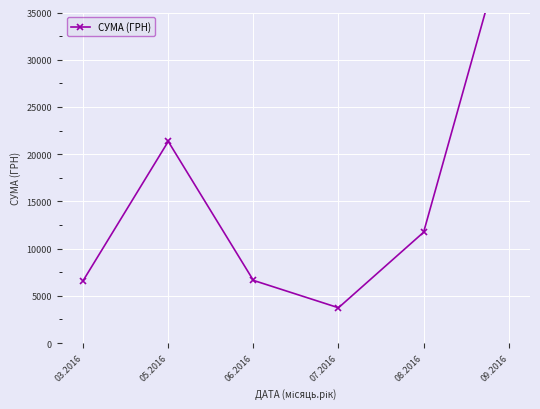

True or false: the data has more than 0 interior local peaks.

True